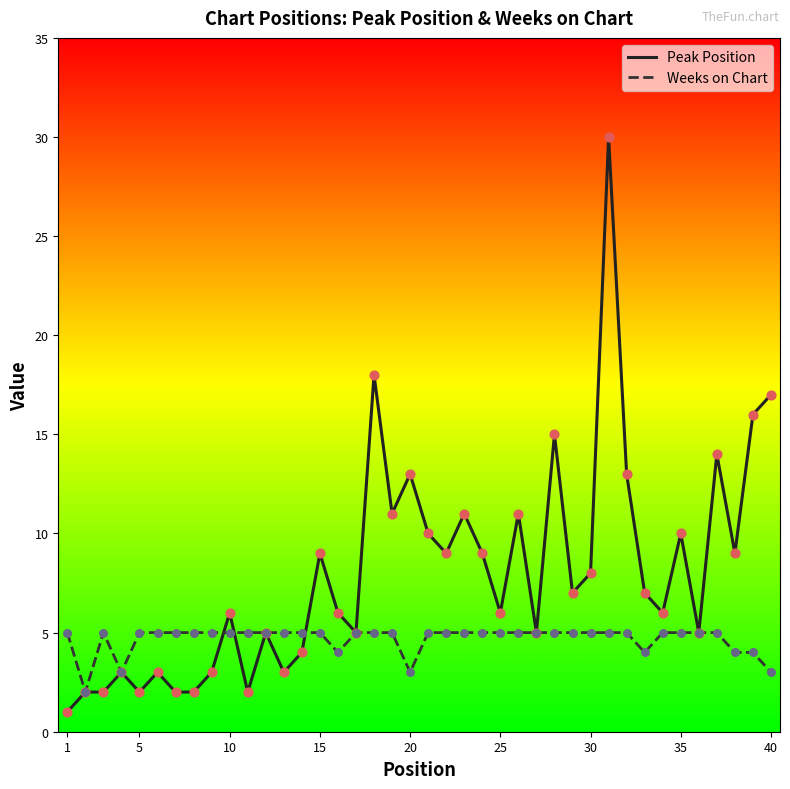

Which series has the largest range (max minus min)?

Peak Position